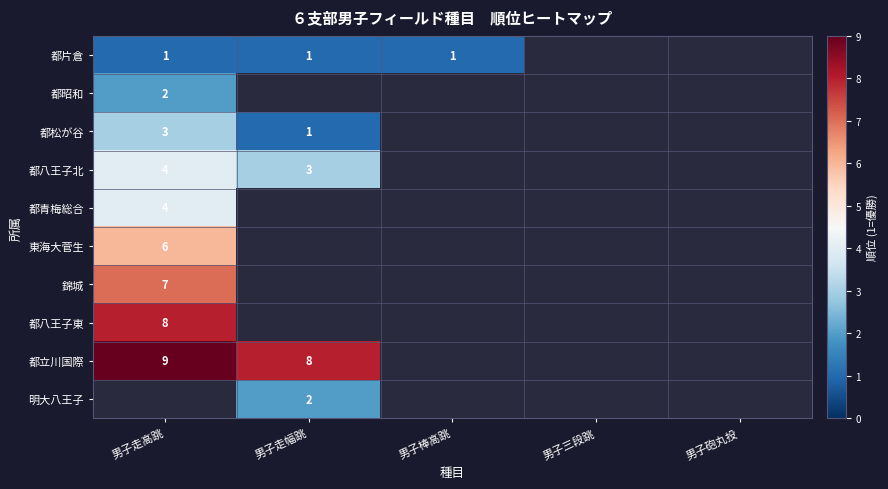

True or false: 明大八王子 has a value of 1 at 男子走幅跳.

False